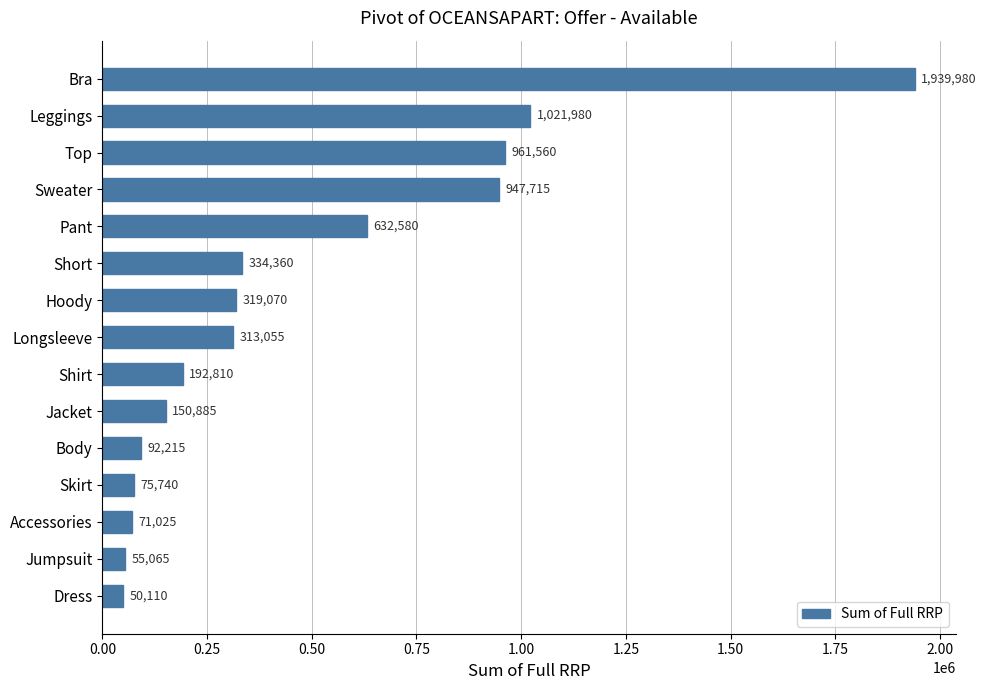

Rank the categories by value from highest to lowest.

Bra, Leggings, Top, Sweater, Pant, Short, Hoody, Longsleeve, Shirt, Jacket, Body, Skirt, Accessories, Jumpsuit, Dress